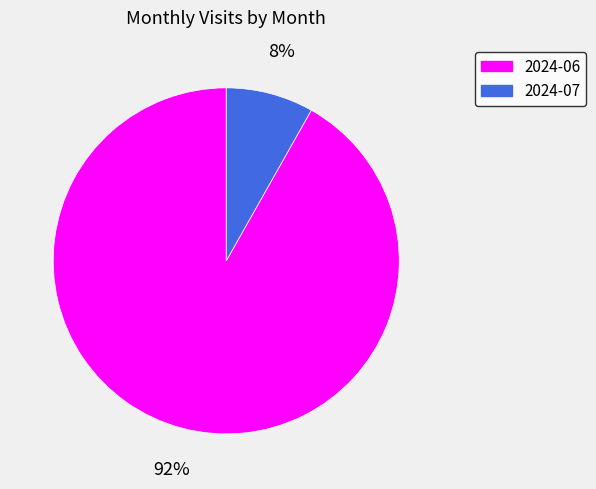

How many slices are in this pie chart?

2